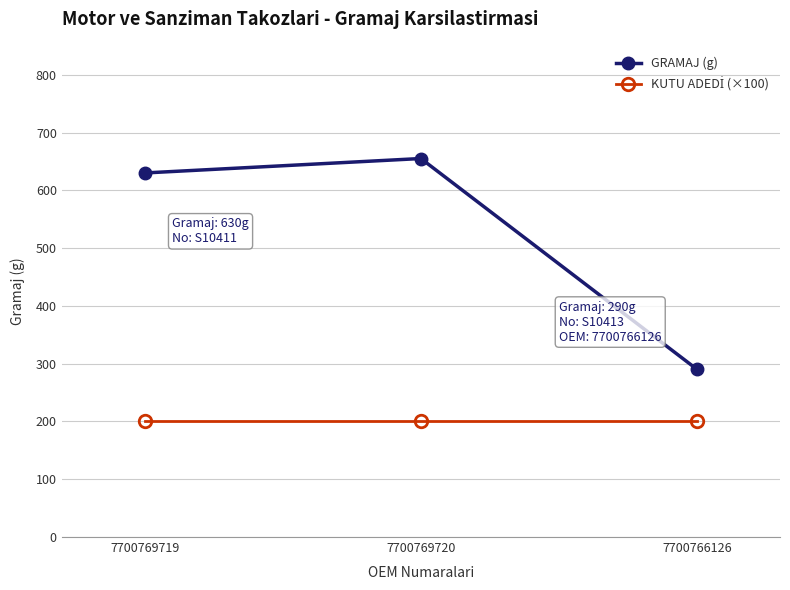

What is the total value across all series at 7700769720?

855